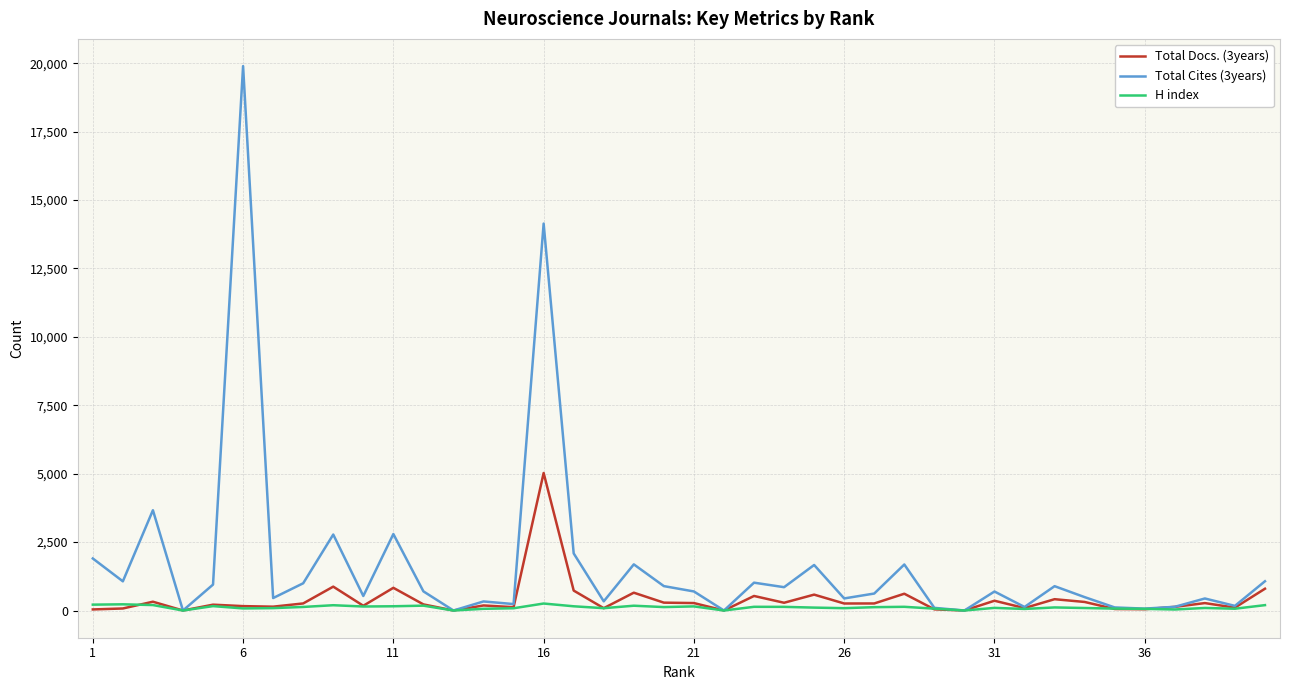

How many series are shown in this chart?

3